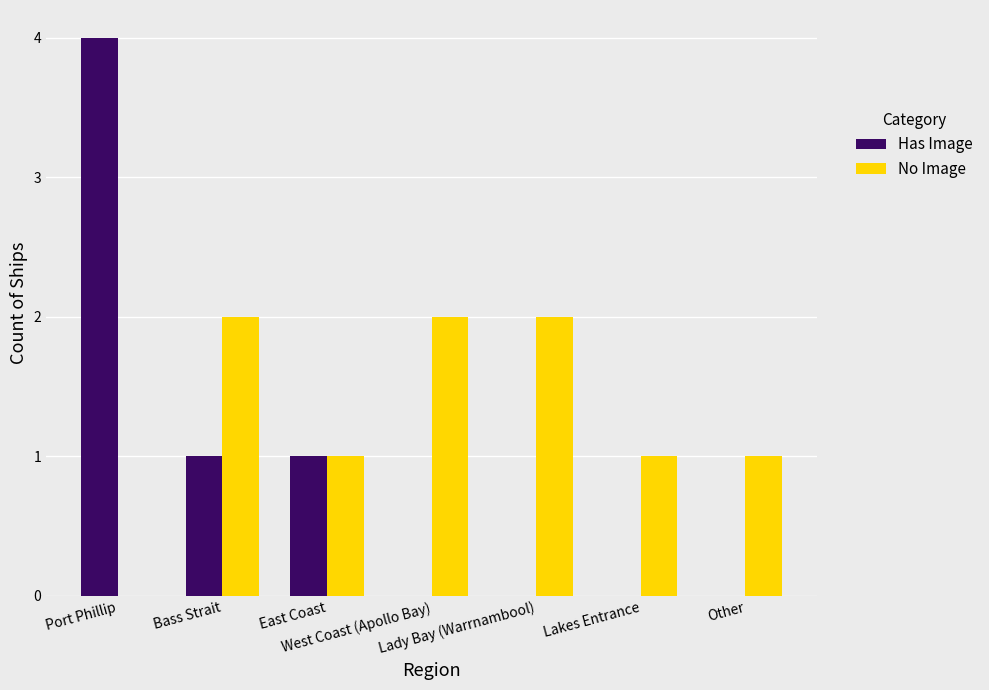

Reading left to right, transcribe all the data shown in this chart.

Has Image: 4	1	1	0	0	0	0
No Image: 0	2	1	2	2	1	1